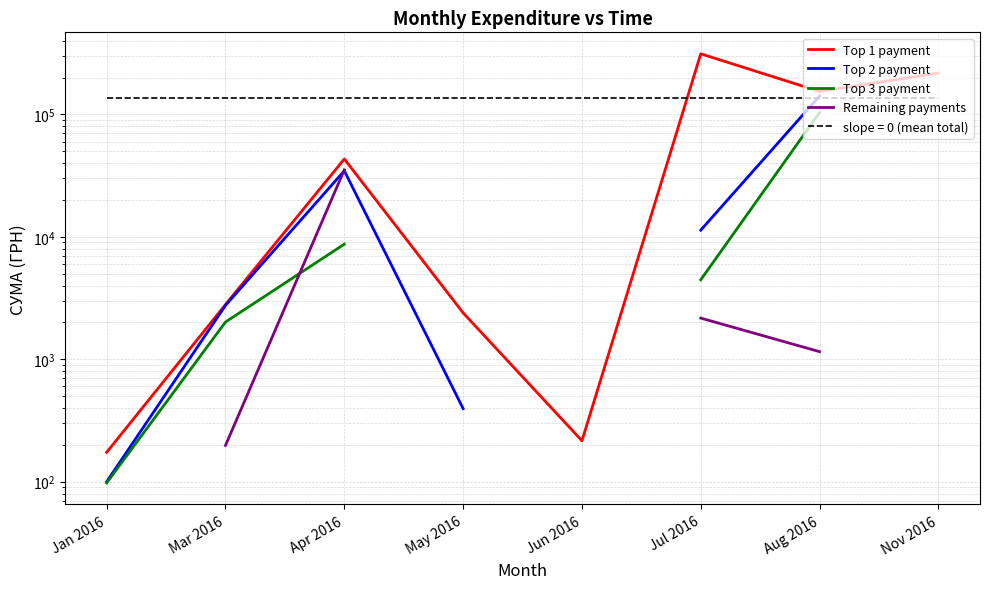

True or false: Top 3 payment has more than 1 points higher than both neighbors.

False